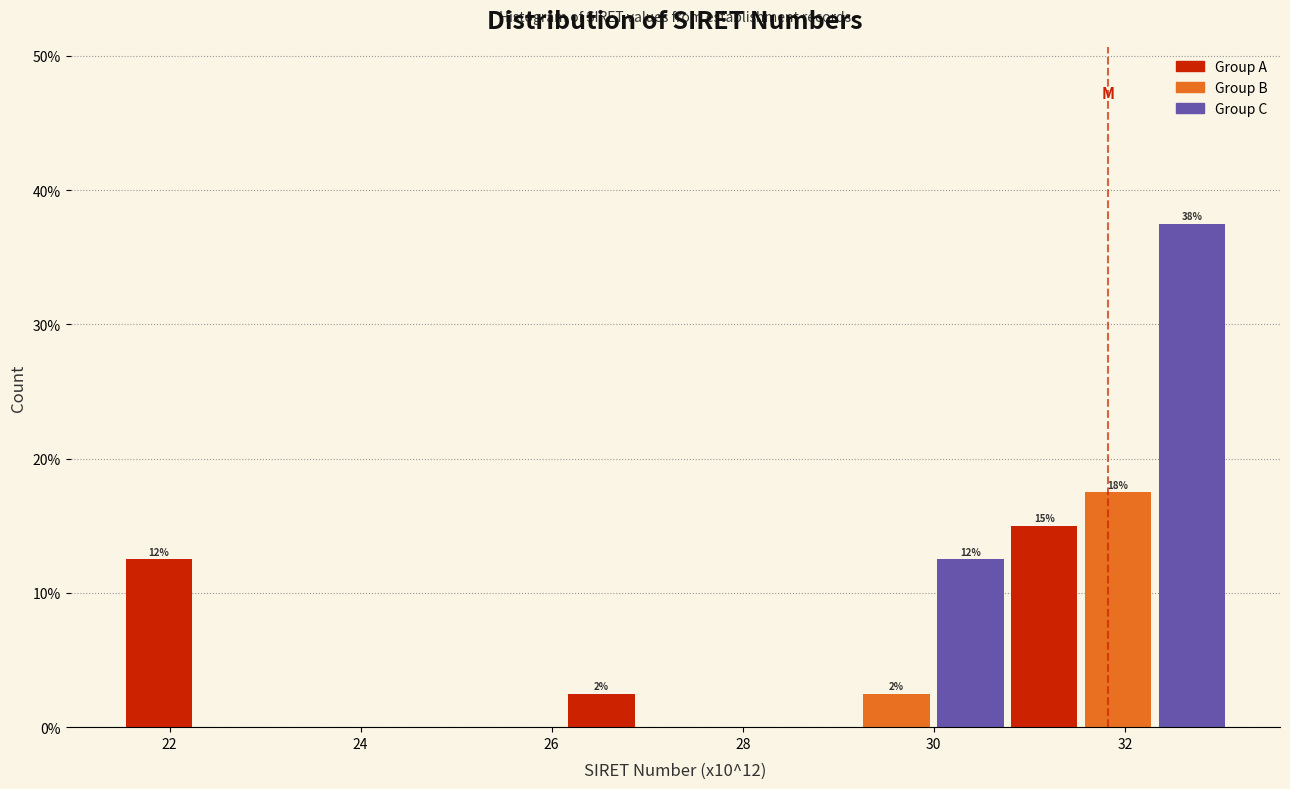

Around what value on the x-axis is the tallest bar? Give the approximate position of its centre, as read against the axis.

32.8